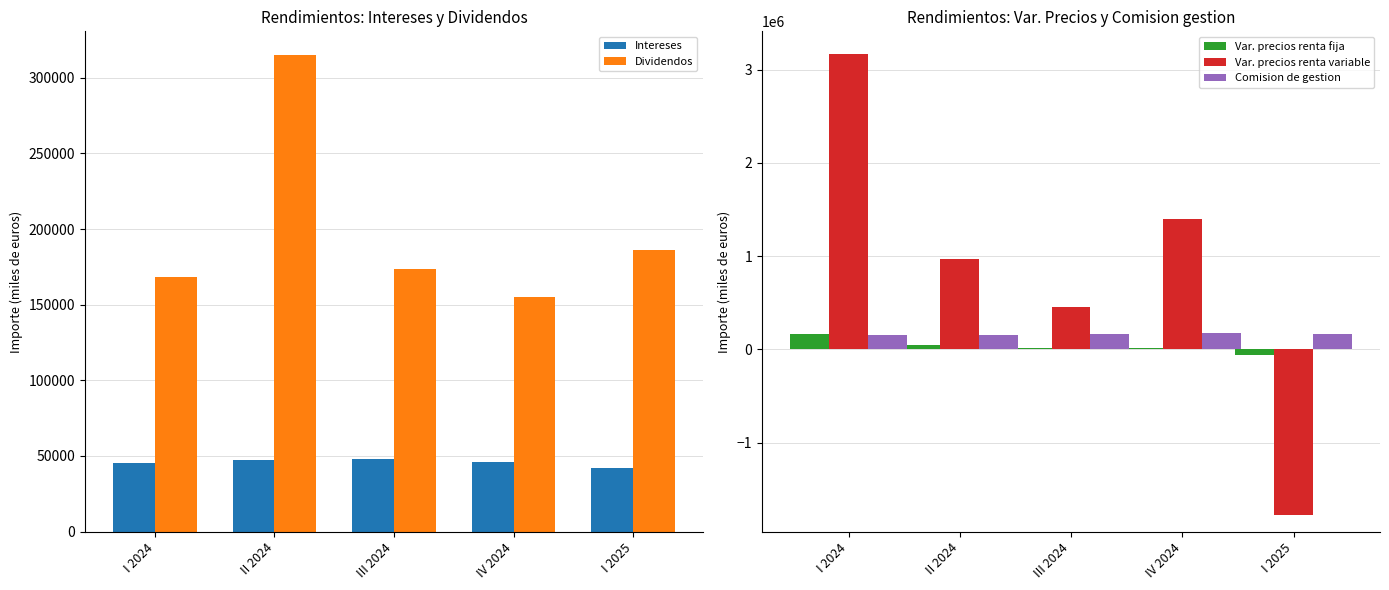

At which category is the sum across all series the highest?

I 2024